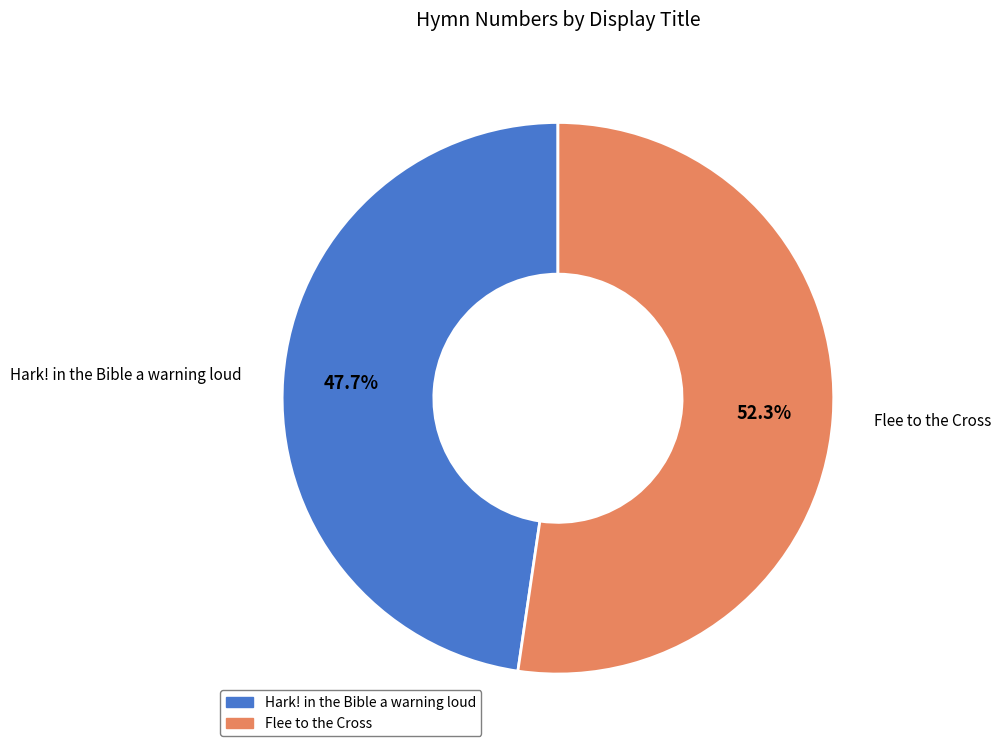

Which has a higher value, Hark! in the Bible a warning loud or Flee to the Cross?

Flee to the Cross